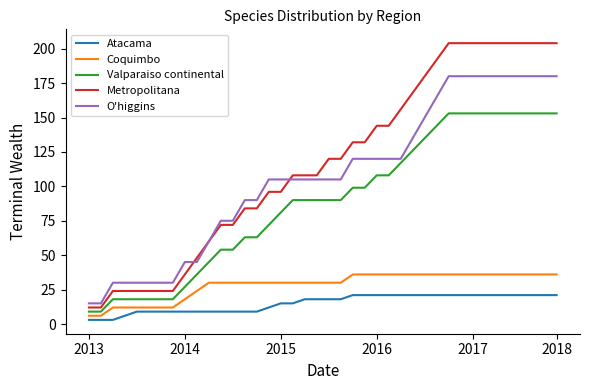

What is the difference between the second highest and second lowest values in the Coquimbo series?

30